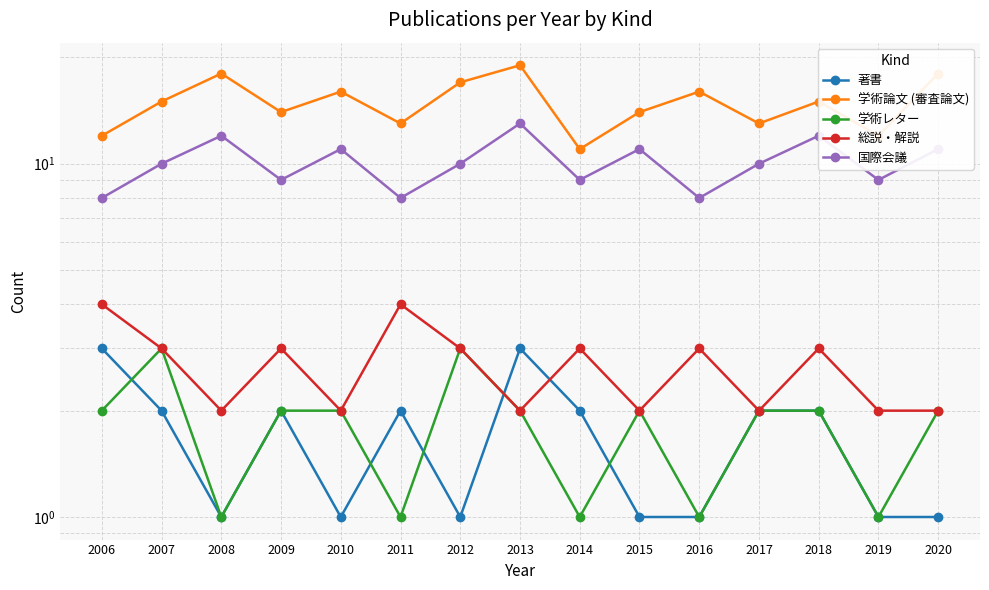

Reading left to right, extract all data points from this chart.

著書: 3	2	1	2	1	2	1	3	2	1	1	2	2	1	1
学術論文 (審査論文): 12	15	18	14	16	13	17	19	11	14	16	13	15	12	18
学術レター: 2	3	1	2	2	1	3	2	1	2	1	2	2	1	2
総説・解説: 4	3	2	3	2	4	3	2	3	2	3	2	3	2	2
国際会議: 8	10	12	9	11	8	10	13	9	11	8	10	12	9	11